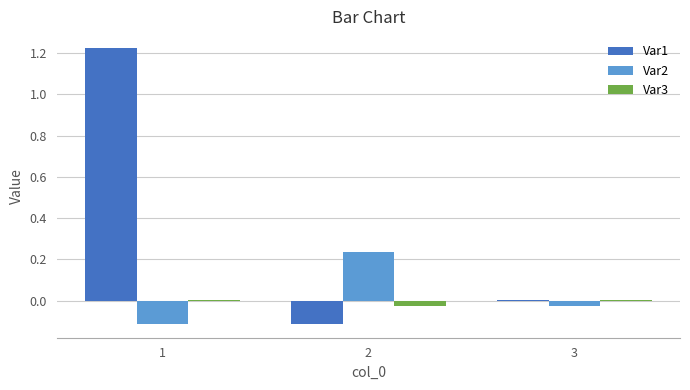

The value of Var2 at 1 is -0.2. True or false?

False